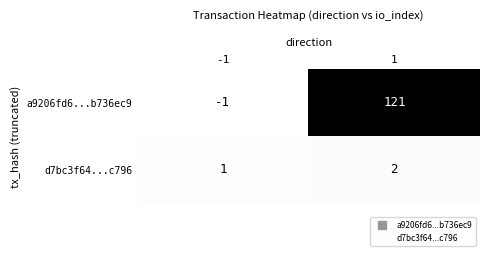

Is it true that d7bc3f64...c796 equals 3 at 1?

False